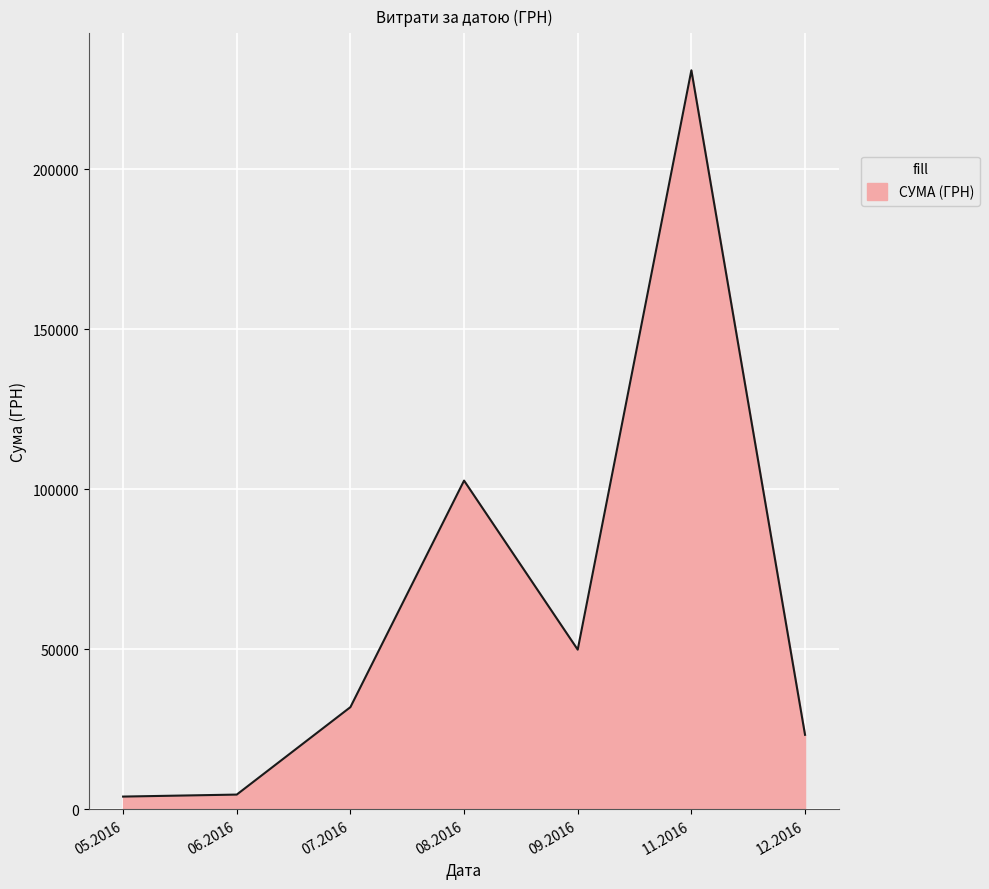

Which has a higher value, 12.2016 or 07.2016?

07.2016